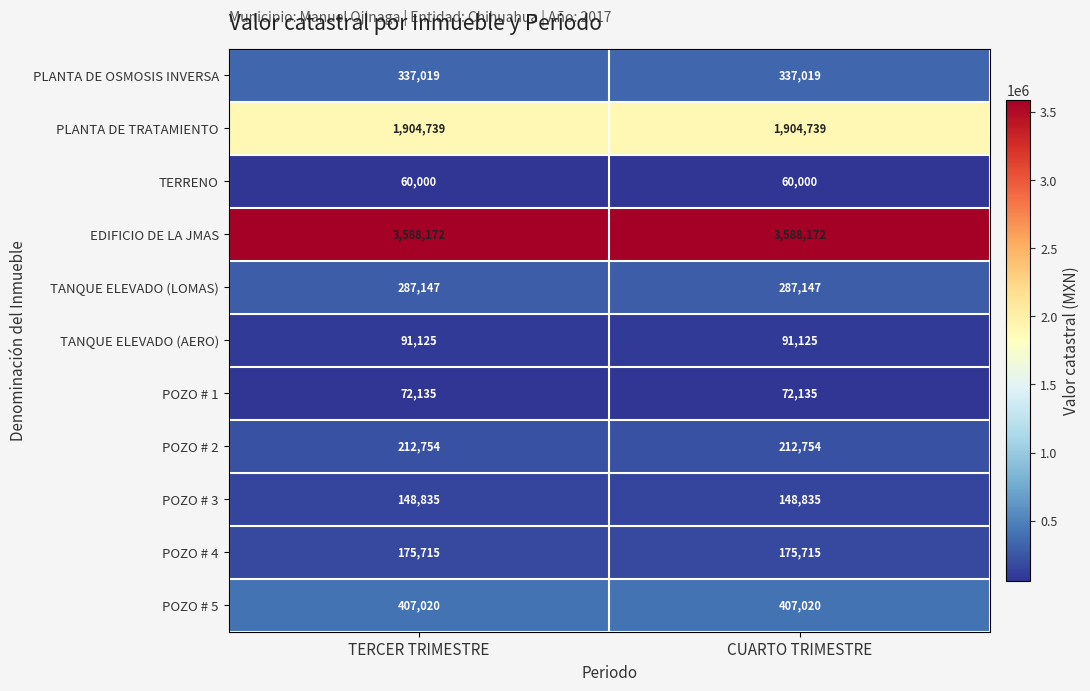

Reading left to right, what are all the values shown in this chart?

PLANTA DE OSMOSIS INVERSA: 337019	337019
PLANTA DE TRATAMIENTO: 1904739	1904739
TERRENO: 60000	60000
EDIFICIO DE LA JMAS: 3588172	3588172
TANQUE ELEVADO (LOMAS): 287147	287147
TANQUE ELEVADO (AERO): 91125	91125
POZO # 1: 72135	72135
POZO # 2: 212754	212754
POZO # 3: 148835	148835
POZO # 4: 175715	175715
POZO # 5: 407020	407020